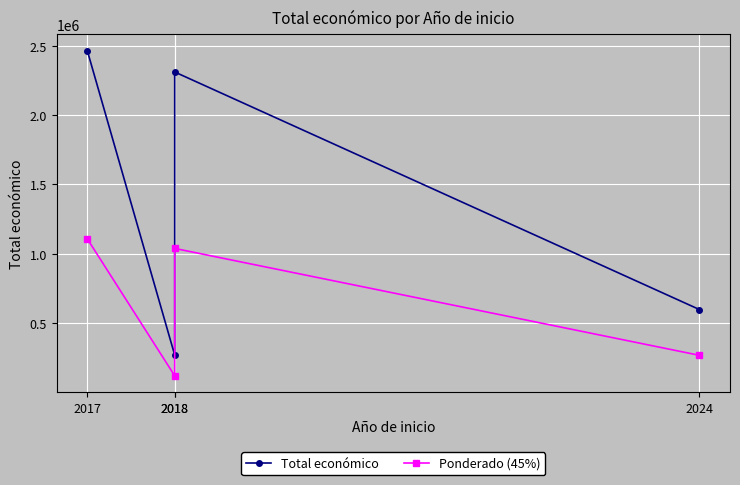

Which series has the widest spread of values?

Total económico